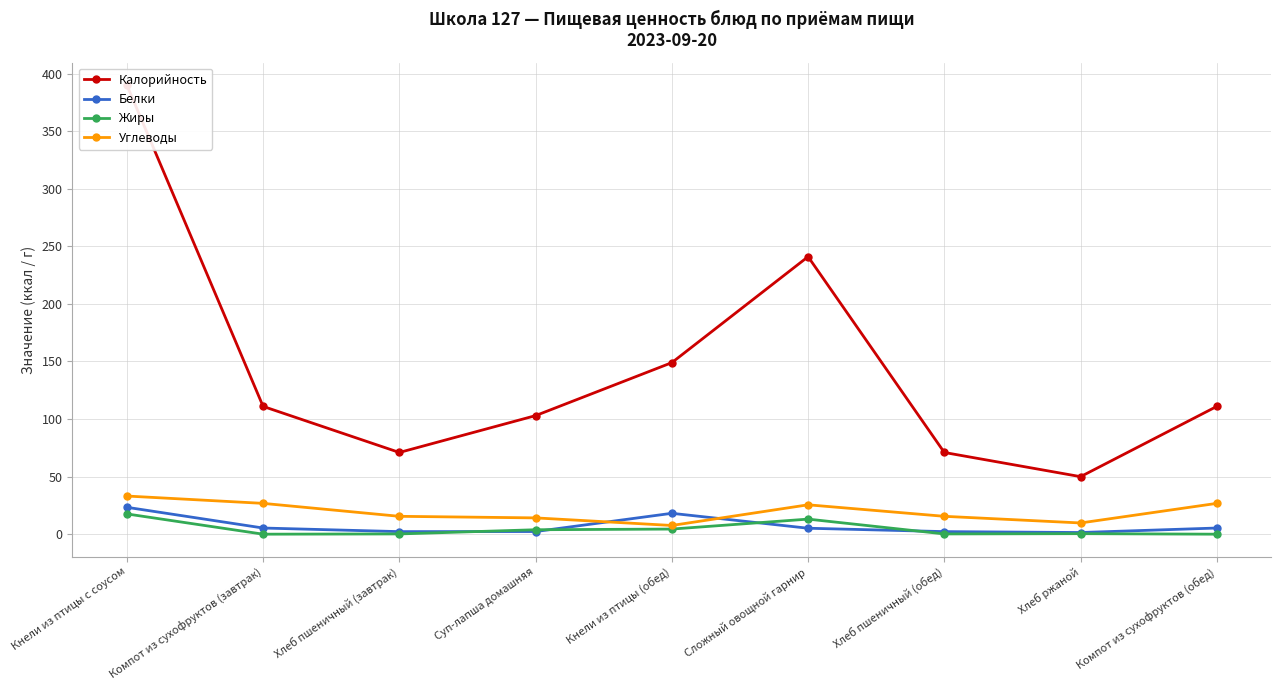

What is the total value across all series at Хлеб пшеничный (завтрак)?

89.1